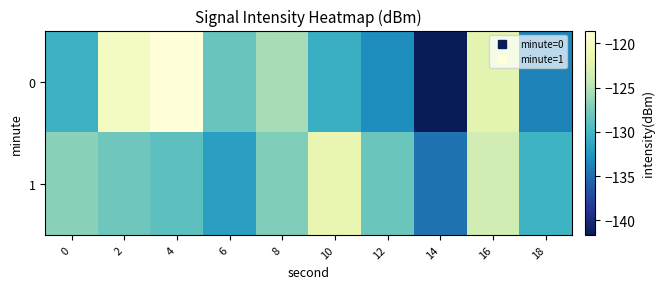

Reading right to left, list all the values displayed in this chart.

0: 18=-133.8	16=-122.3	14=-141.7	12=-133.1	10=-130.6	8=-125.6	6=-128.3	4=-118.6	2=-120.3	0=-130.4
1: 18=-130.3	16=-123.5	14=-134.7	12=-128.2	10=-121.8	8=-127.2	6=-131.9	4=-128.8	2=-128.0	0=-126.8